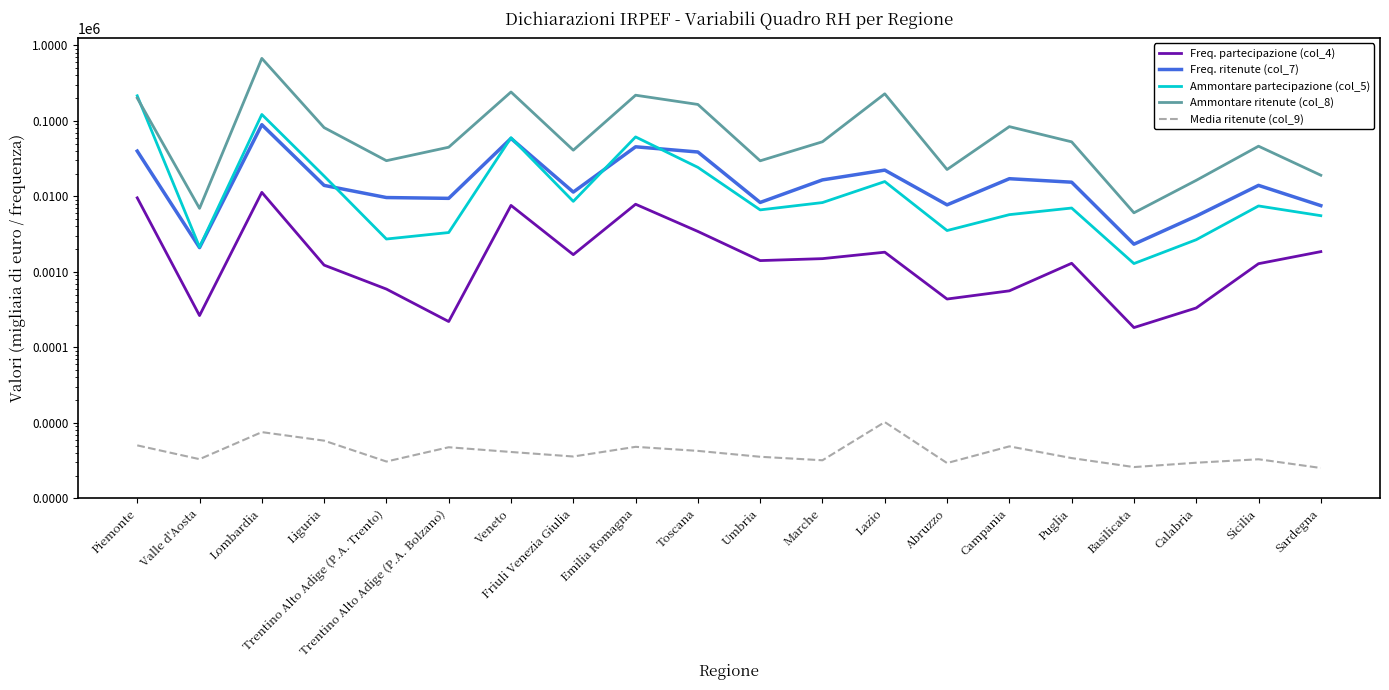

What is the minimum value for Media ritenute (col_9)?

2.5